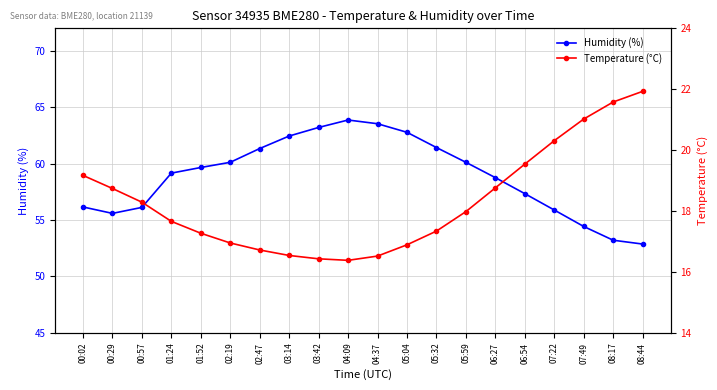

How many lines are shown in the chart?

2